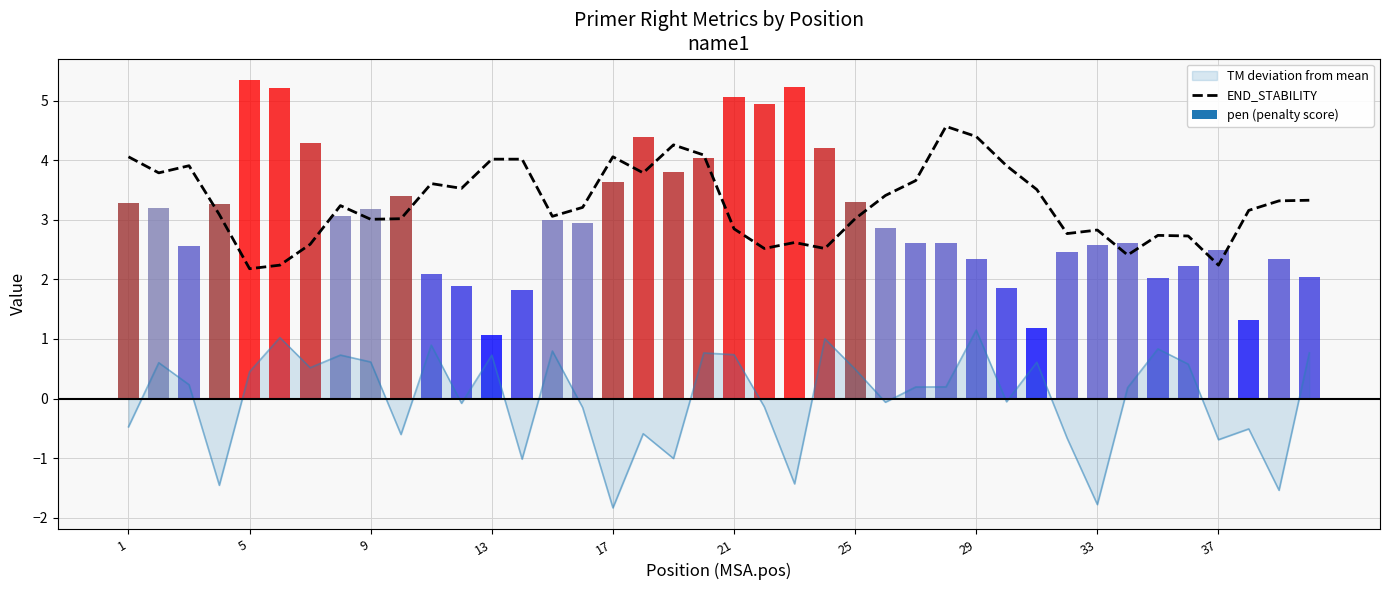

How many categories are shown in the chart?

40